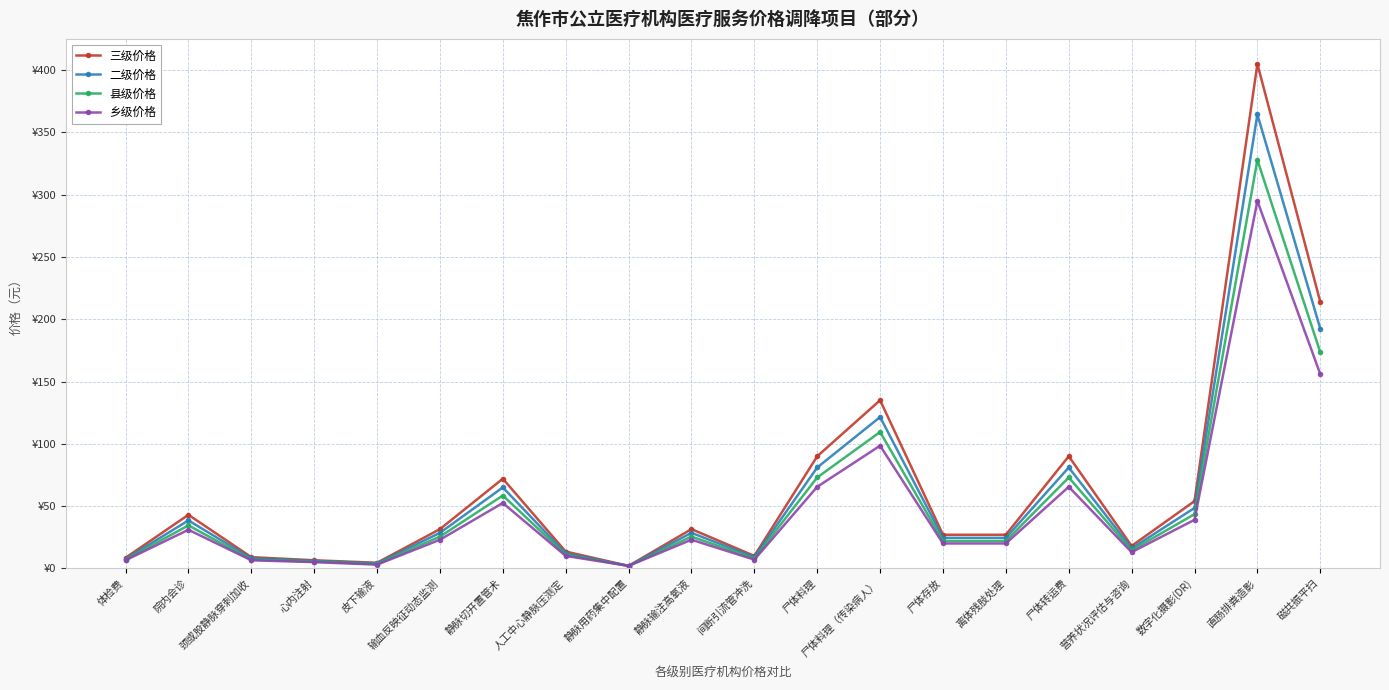

What is the value of the 乡级价格 point at the 19th from the left?

295.0